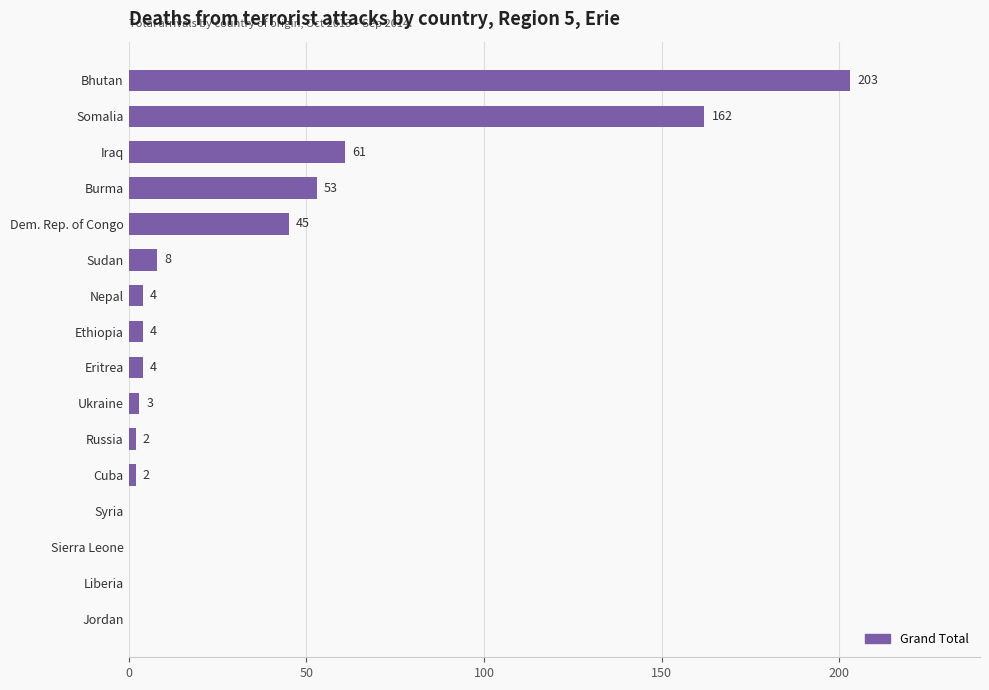

The value at Somalia is 67. True or false?

False